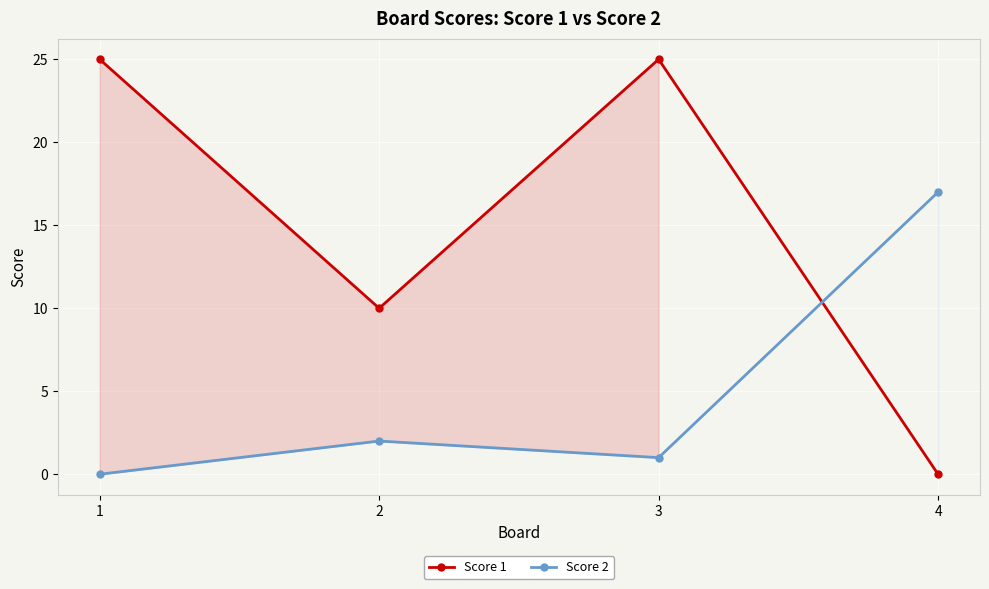

Where do Score 1 and Score 2 first cross each other?

3 and 4